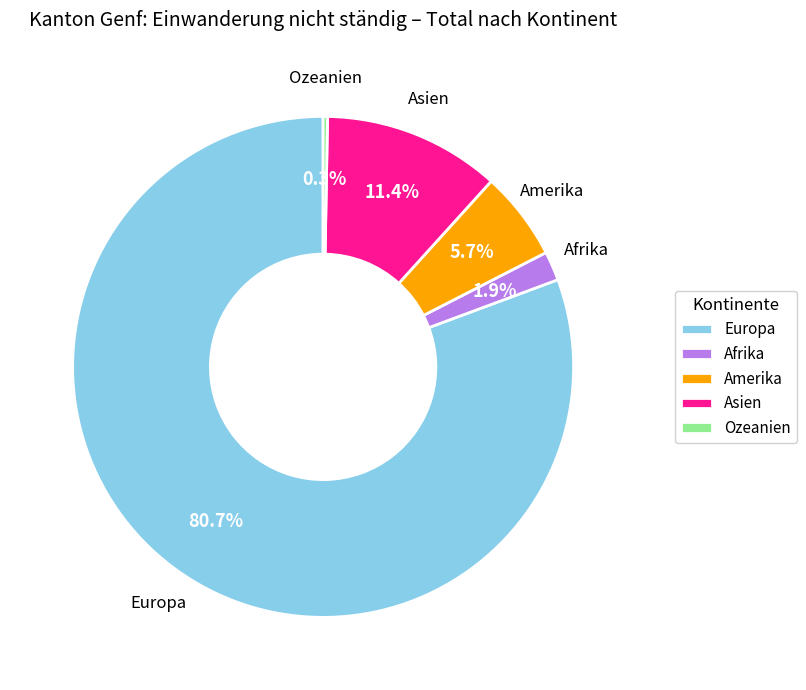

To the nearest percent, what portion does Asien represent?

11%